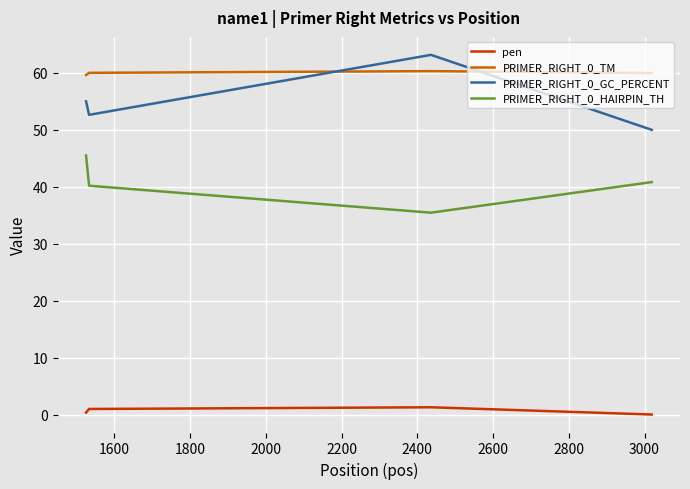

Does the chart have visible grid lines?

Yes